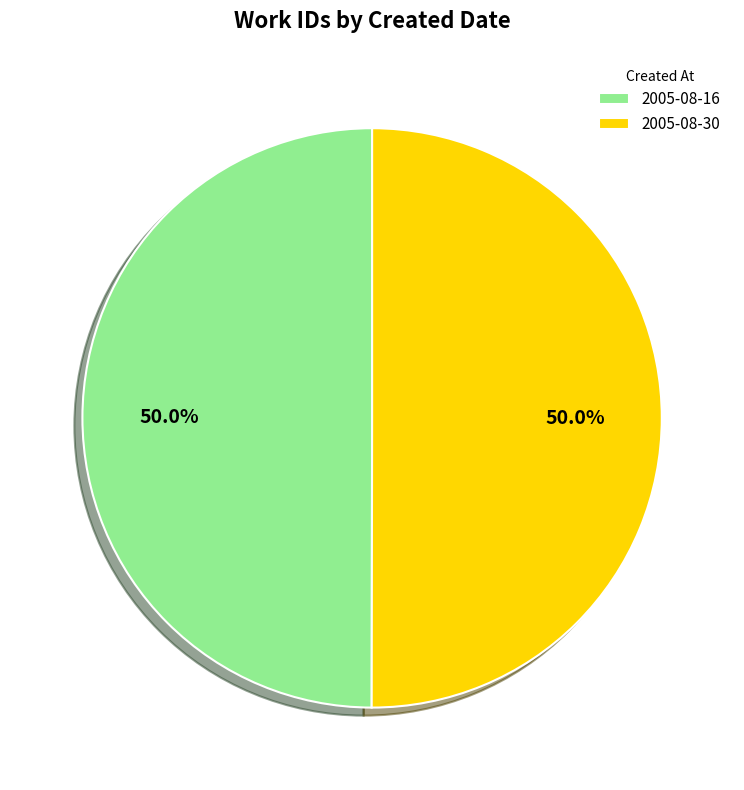

Approximately how many times larger is the value at 2005-08-16 compared to 2005-08-30?

1.0